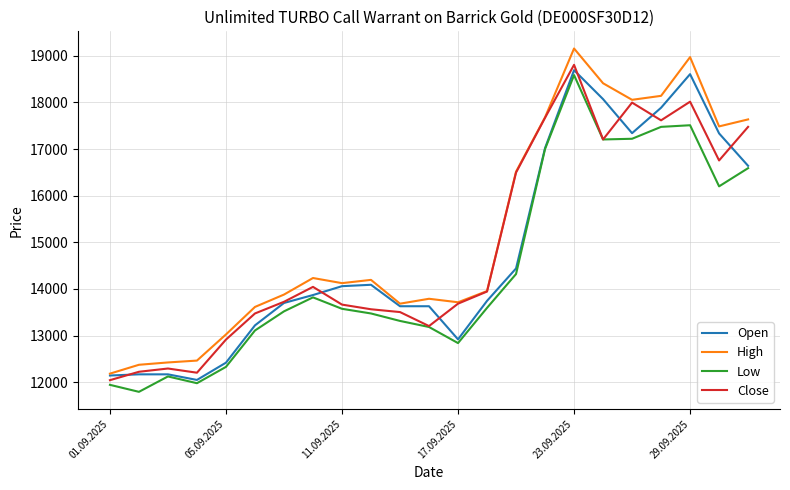

What is the greatest value displayed?

19155